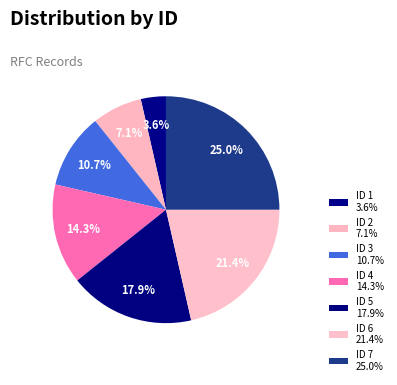

True or false: ID 5 accounts for 5% of the total.

False